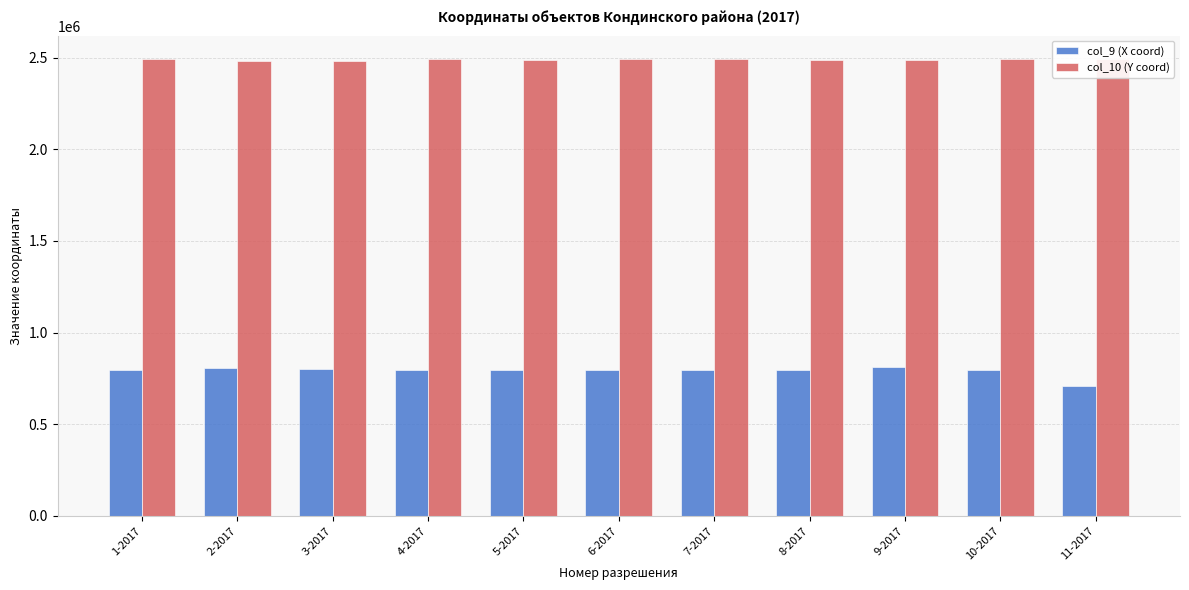

What is the value of the col_10 (Y coord) bar at the 9th from the left?

2490282.8